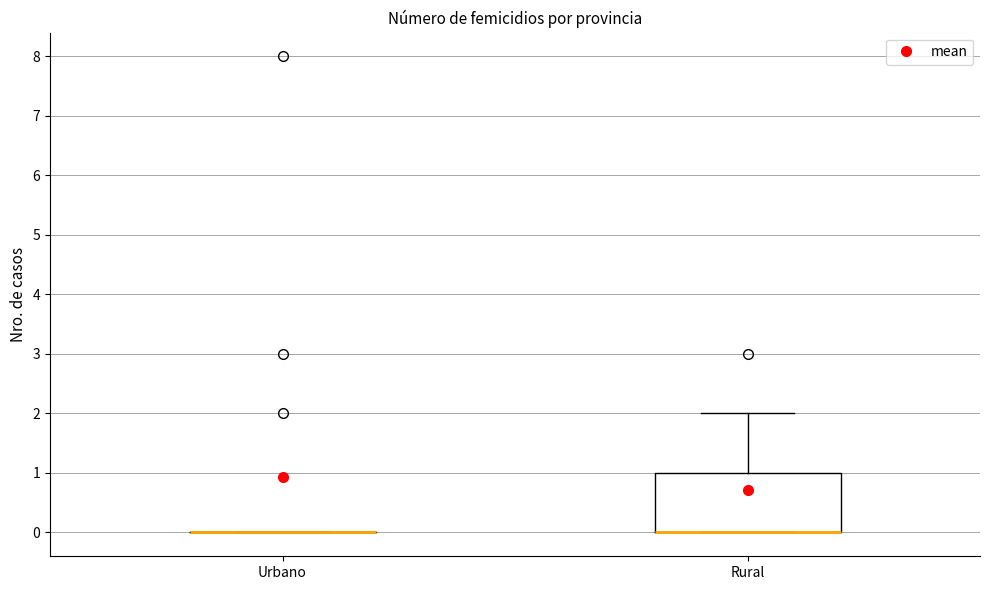

Where does the upper whisker of the box for Rural end on the y-axis? The values are not printed on the chart, so give them approximately, as read against the axis.

2